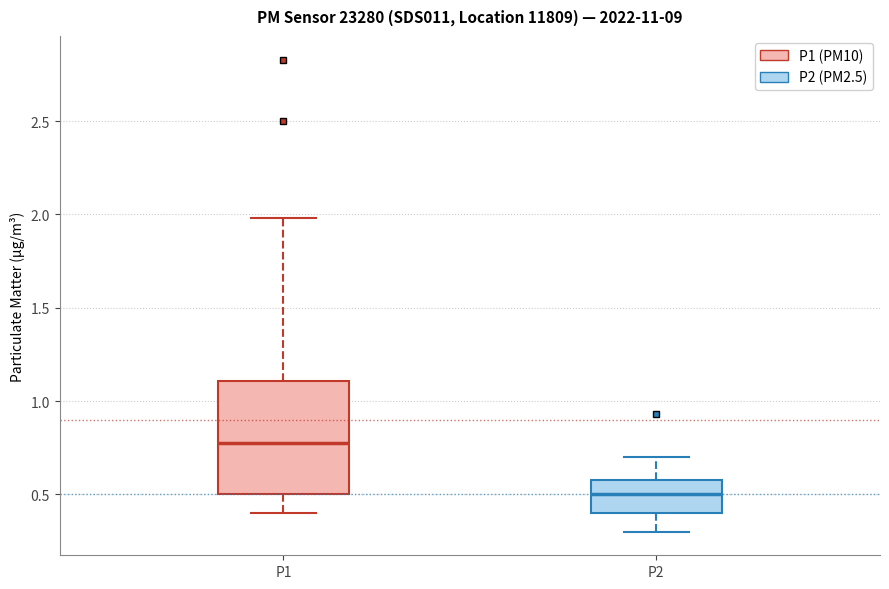

Which box's median line is the highest?

P1